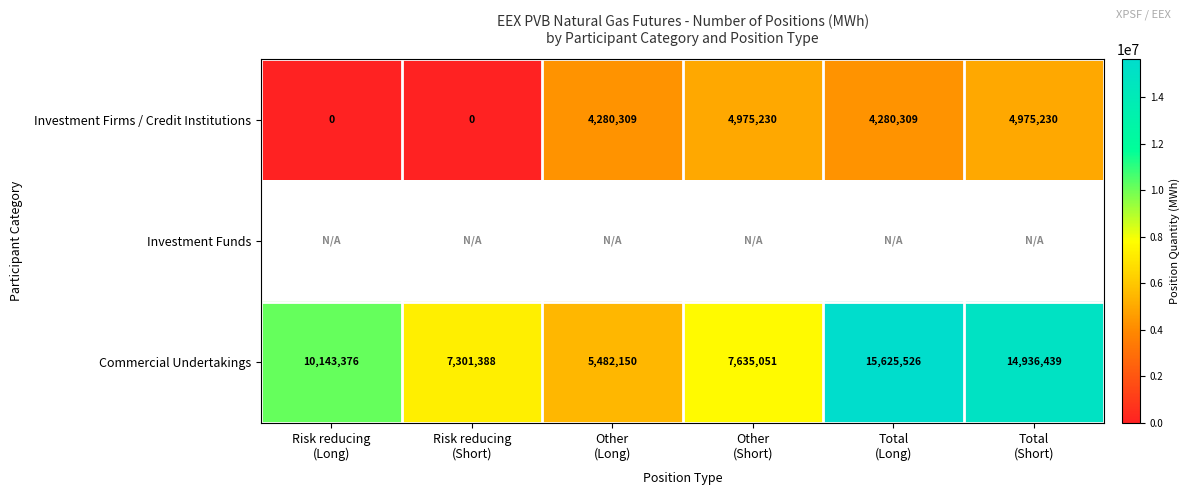

What is the highest value of the Commercial Undertakings series?

15625526